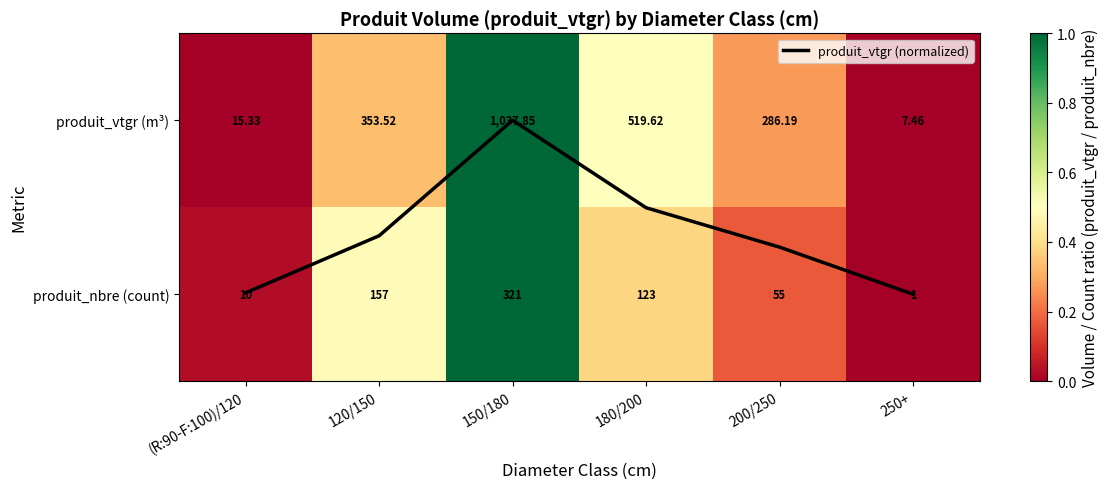

Which series has the largest total across all categories?

produit_vtgr (normalized)